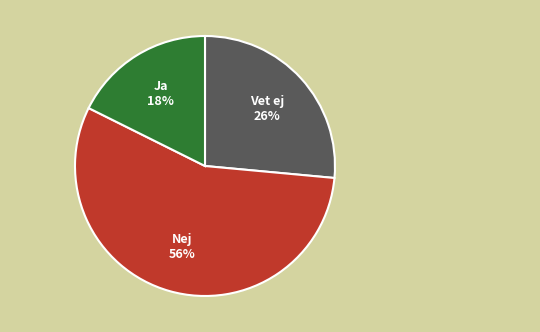

Is there a majority slice in this chart?

Yes